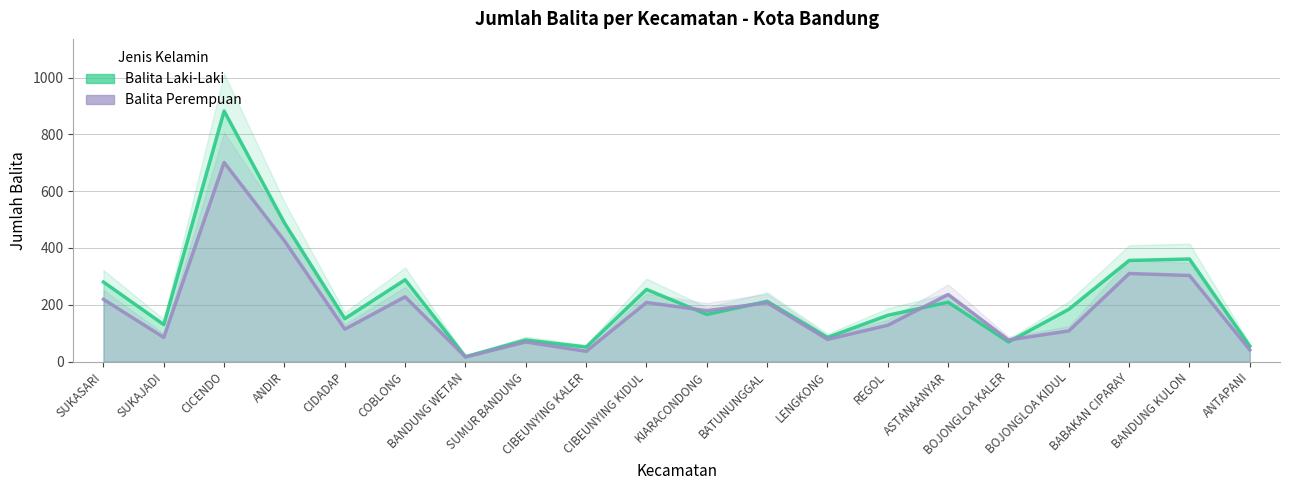

What is the label of the 16th point from the right?

CIDADAP